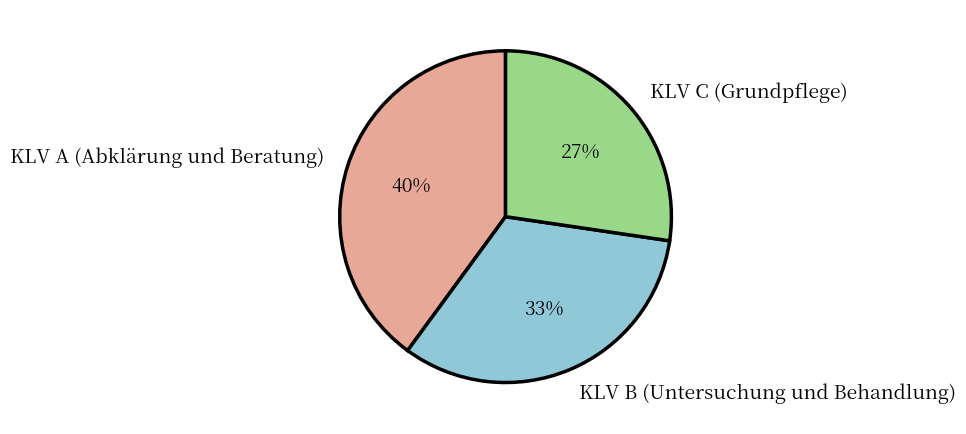

Does KLV A (Abklärung und Beratung) represent more than half of the total?

No